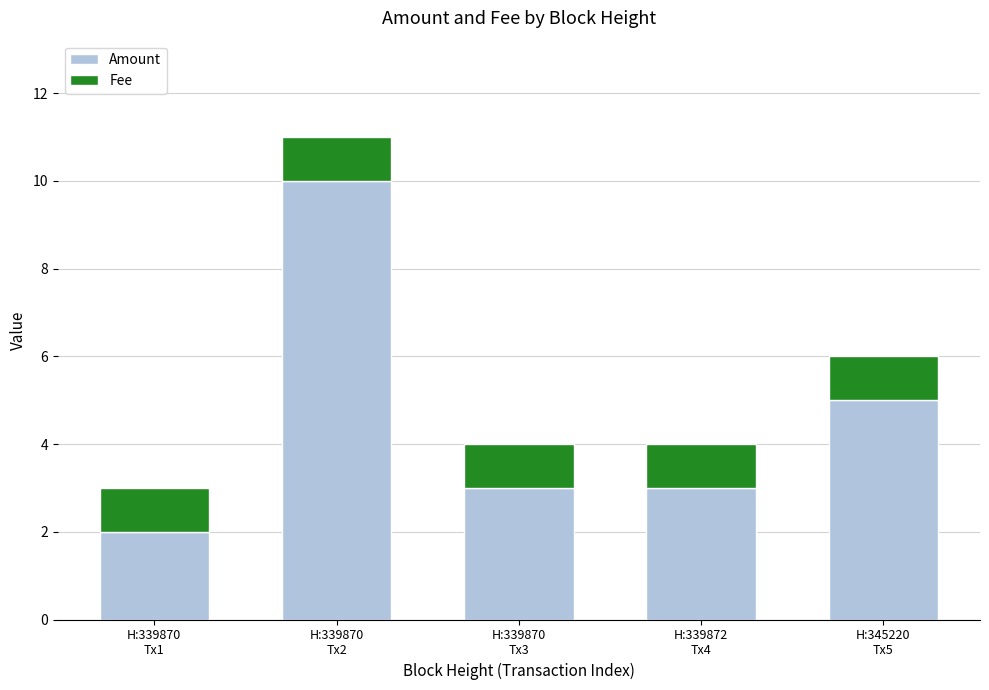

What is the difference between the maximum and minimum values in the Amount series?

8.0